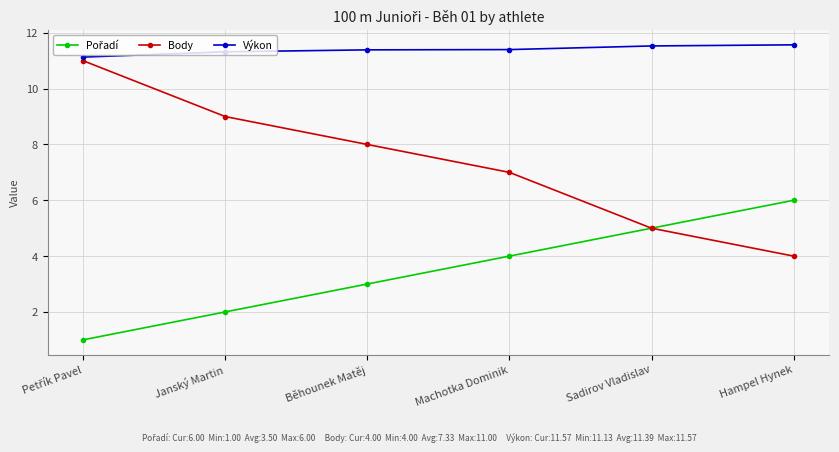

Is this an area chart (filled region under the line)?

No